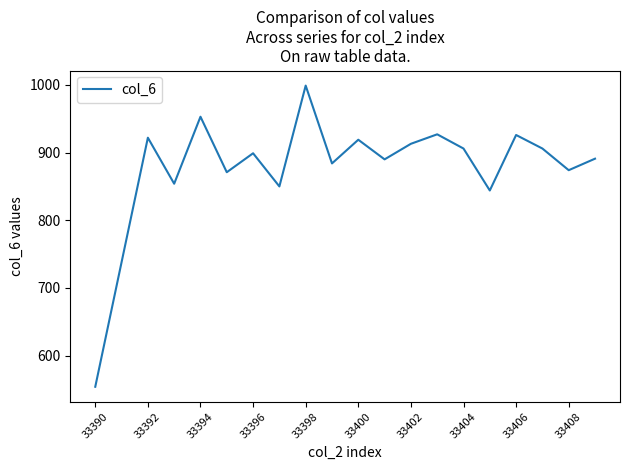

What is the difference between the maximum and minimum values?

445